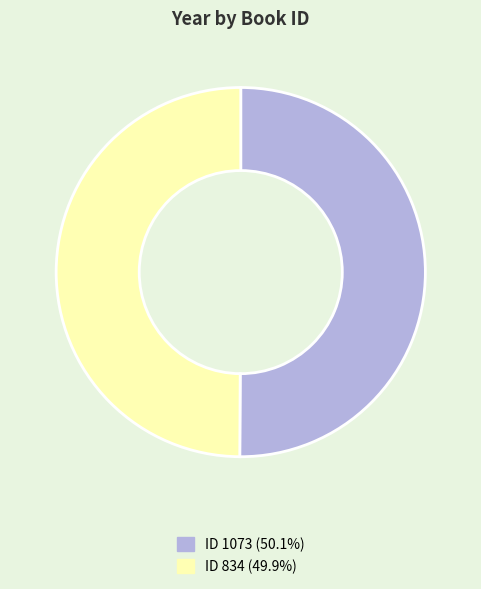

How many segments does this pie chart have?

2